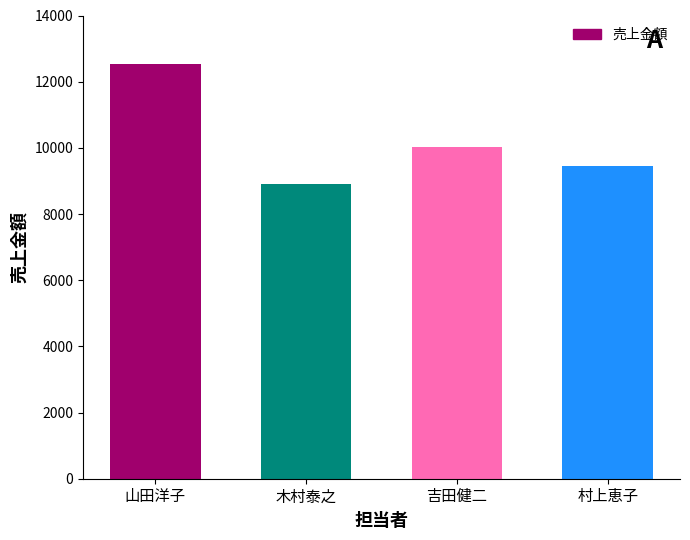

Which label corresponds to the smallest value in the chart?

木村泰之